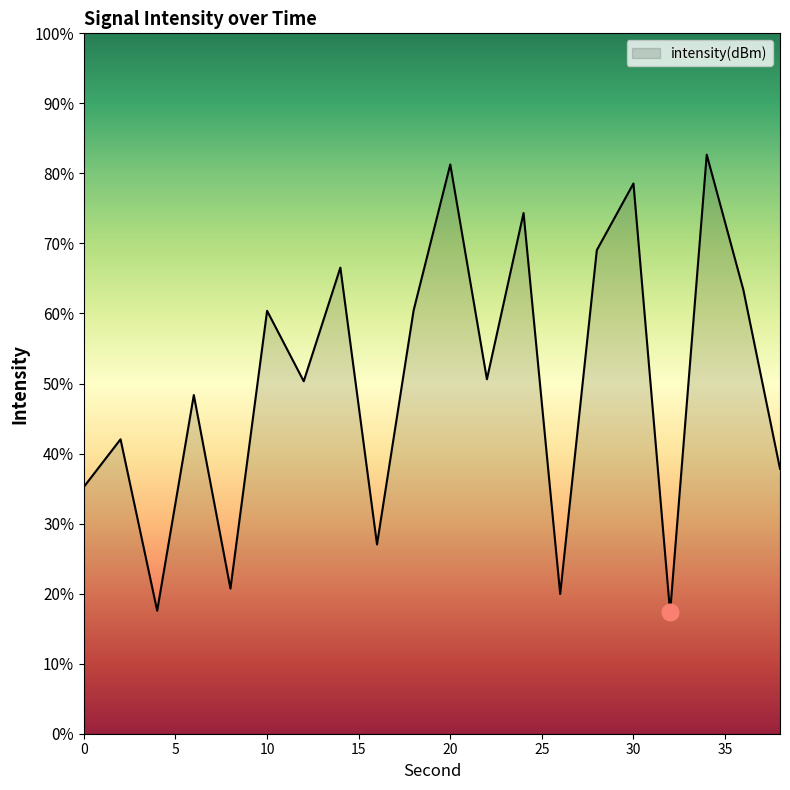

Where is the first local minimum?

4